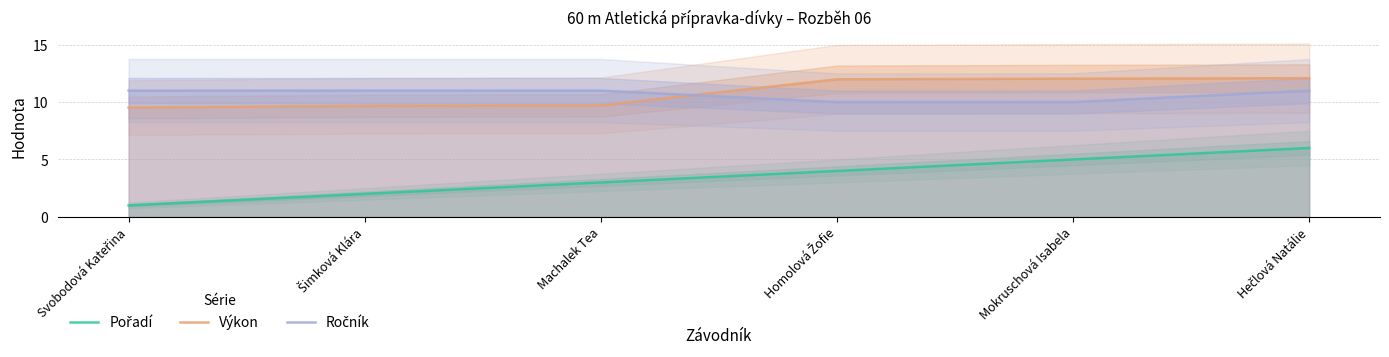

What is the sum of all Výkon values?

65.0